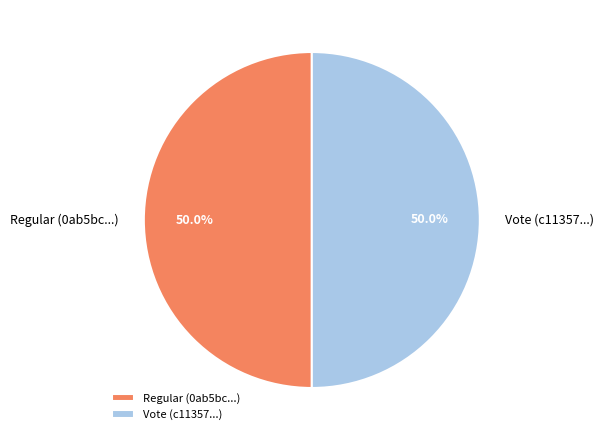

To the nearest percent, what is the average slice percentage?

50%